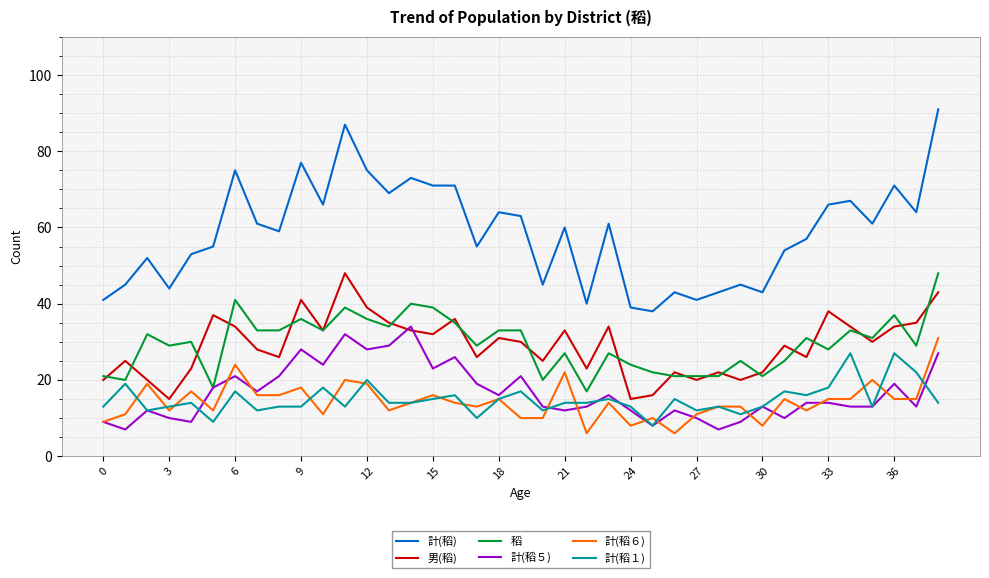

At how many categories does at least one series exceed 23?

39